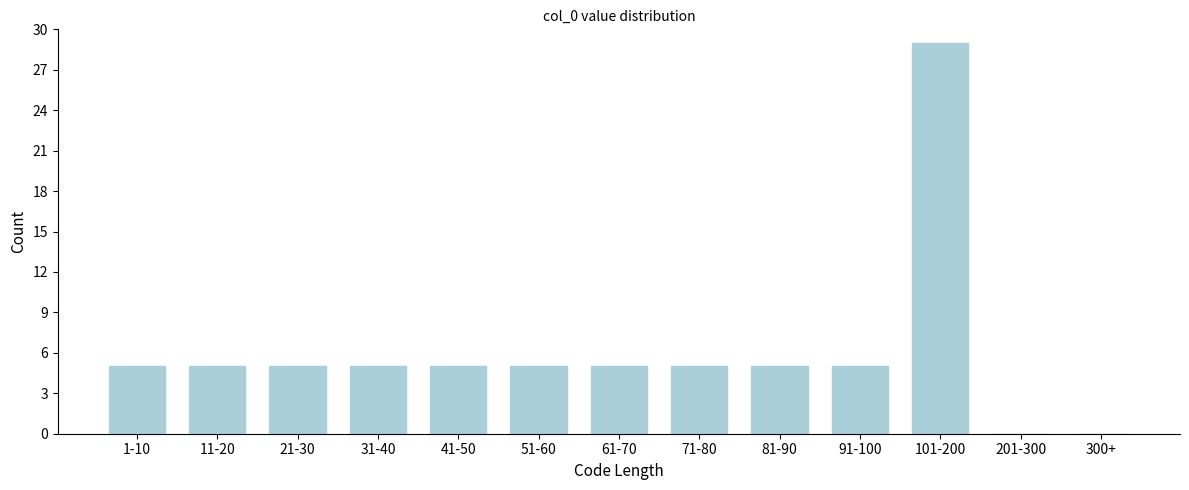

Reading right to left, what are all the values shown in this chart?

300+=0	201-300=0	101-200=29	91-100=5	81-90=5	71-80=5	61-70=5	51-60=5	41-50=5	31-40=5	21-30=5	11-20=5	1-10=5